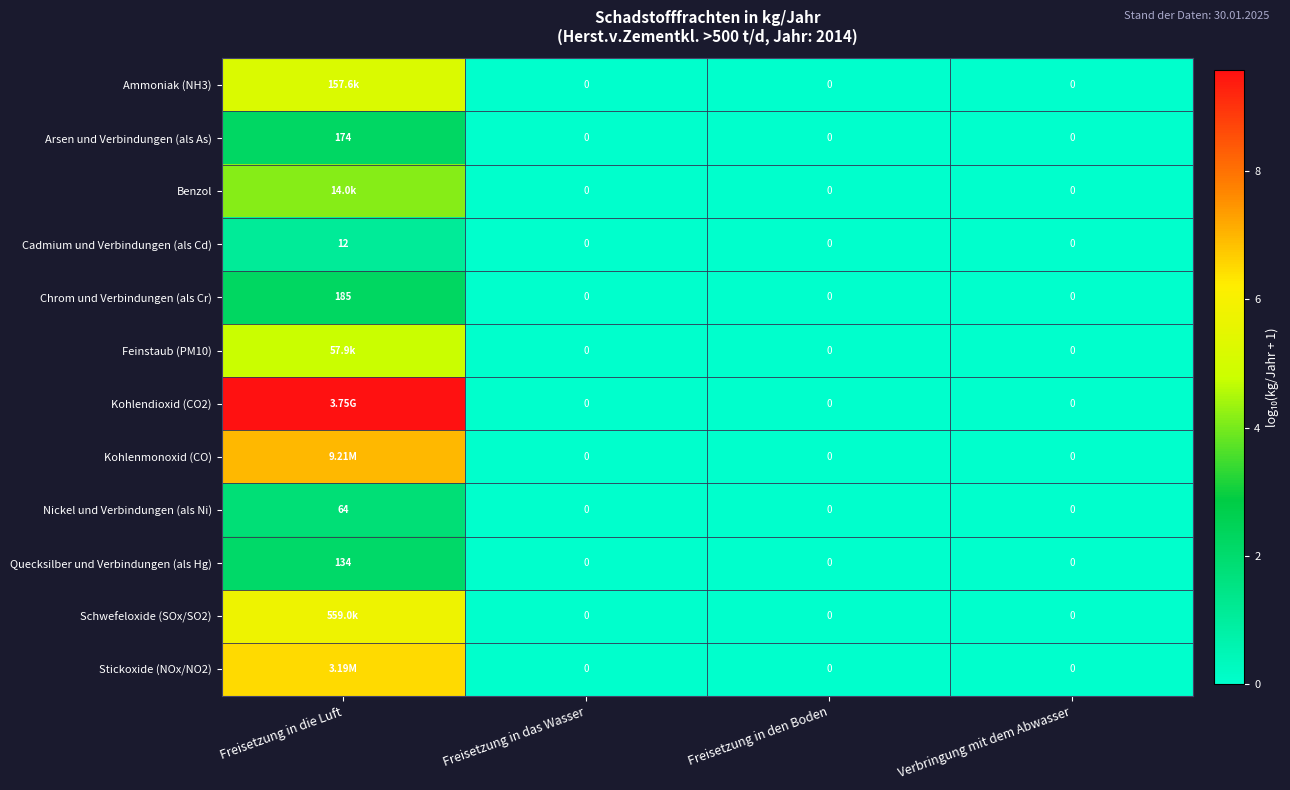

Is the value of Cadmium und Verbindungen (als Cd) at Freisetzung in die Luft greater than the value of Benzol at Freisetzung in den Boden?

Yes